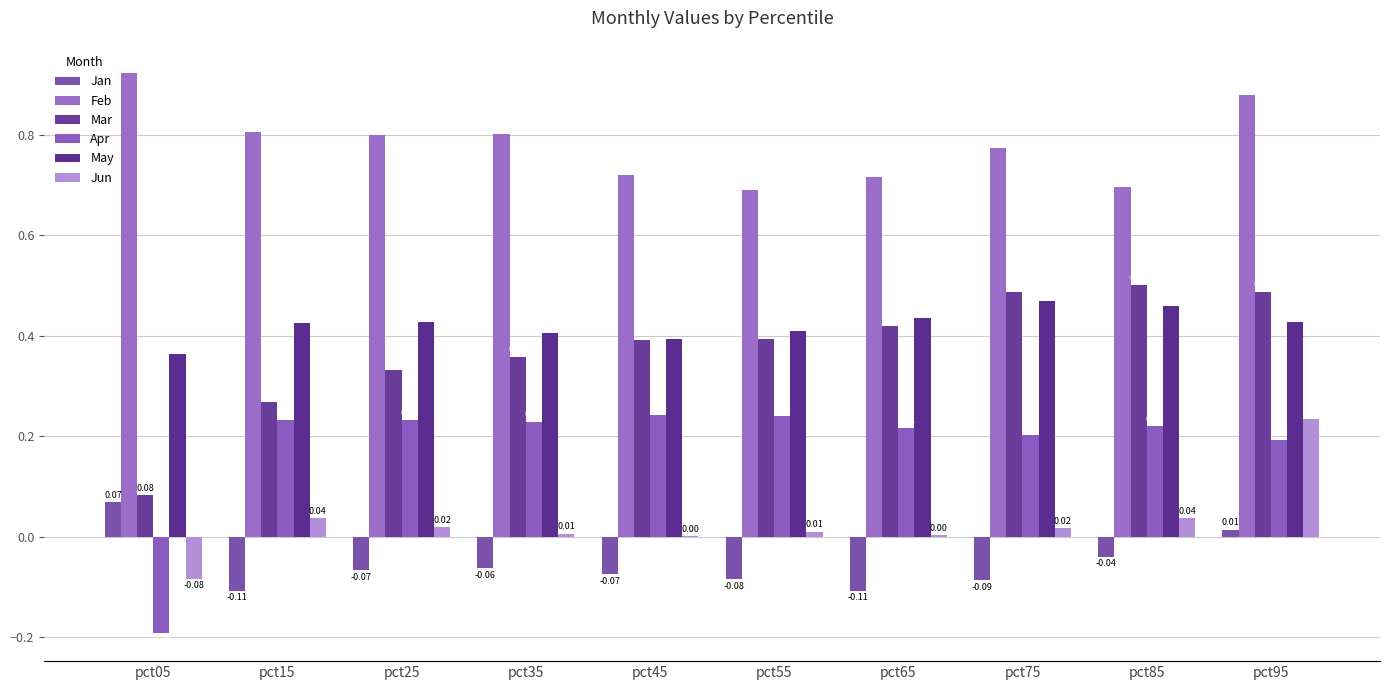

Between pct25 and pct55, which series saw the biggest shift?

Feb